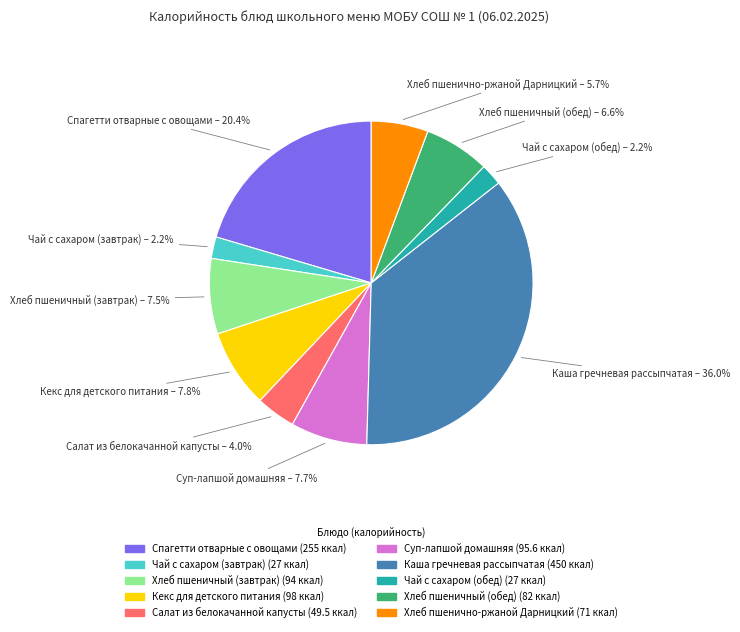

How many segments does this pie chart have?

10